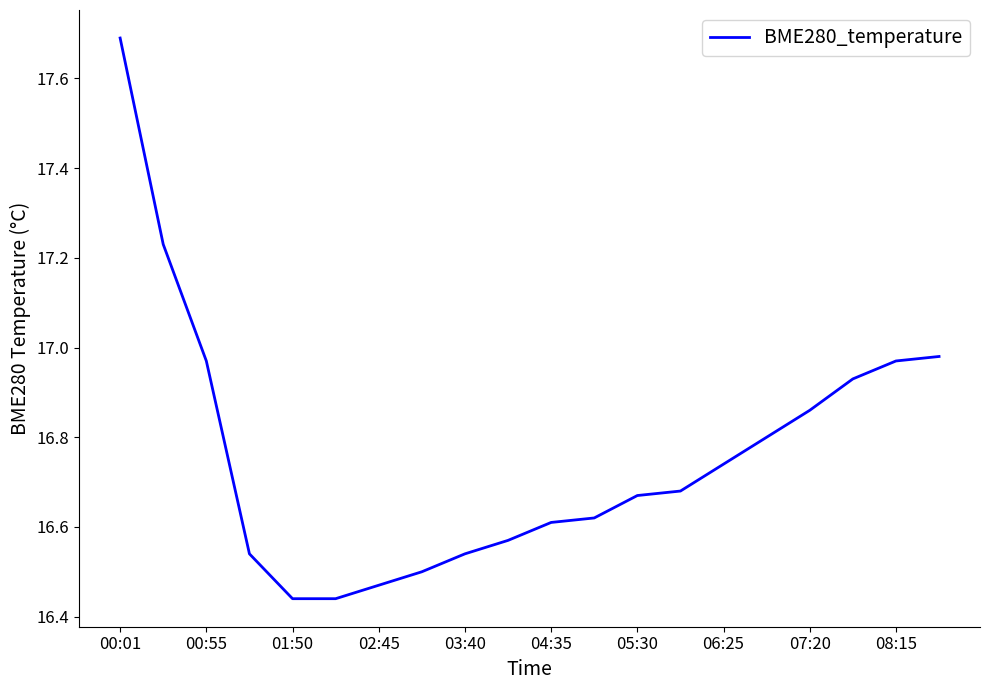

What is the maximum value shown in the chart?

17.7